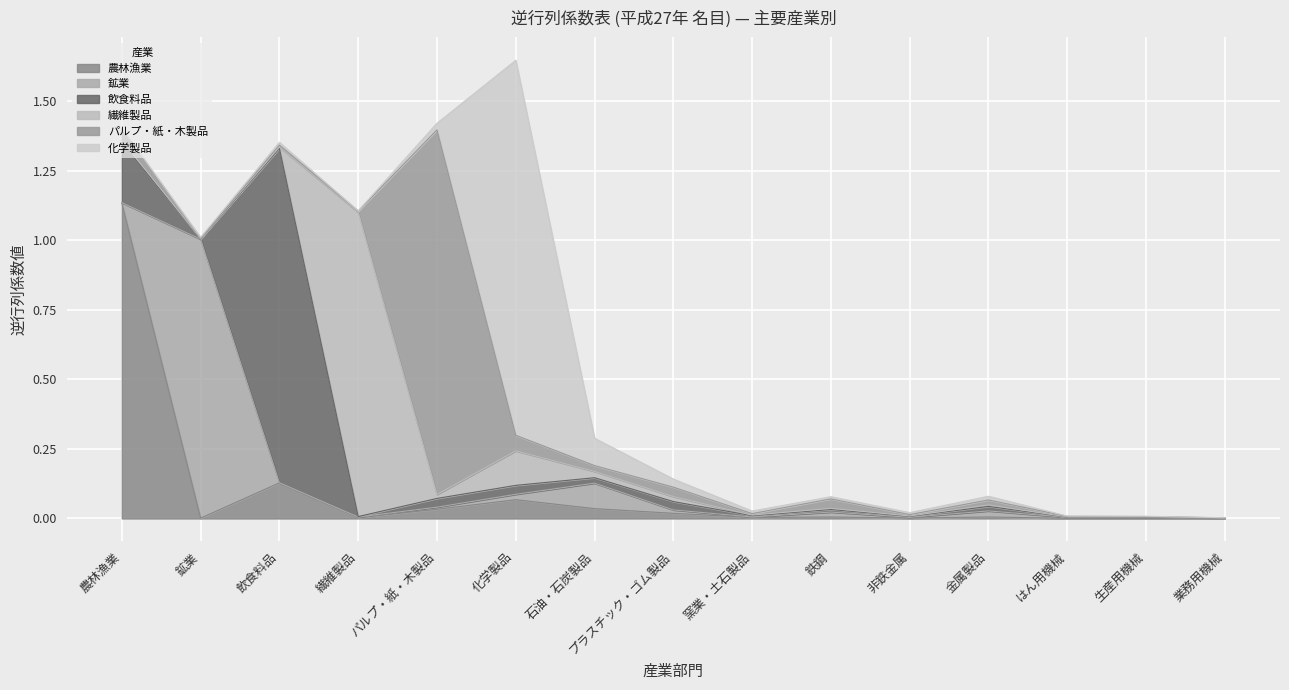

How many interior local valleys does the 化学製品 series have?

4